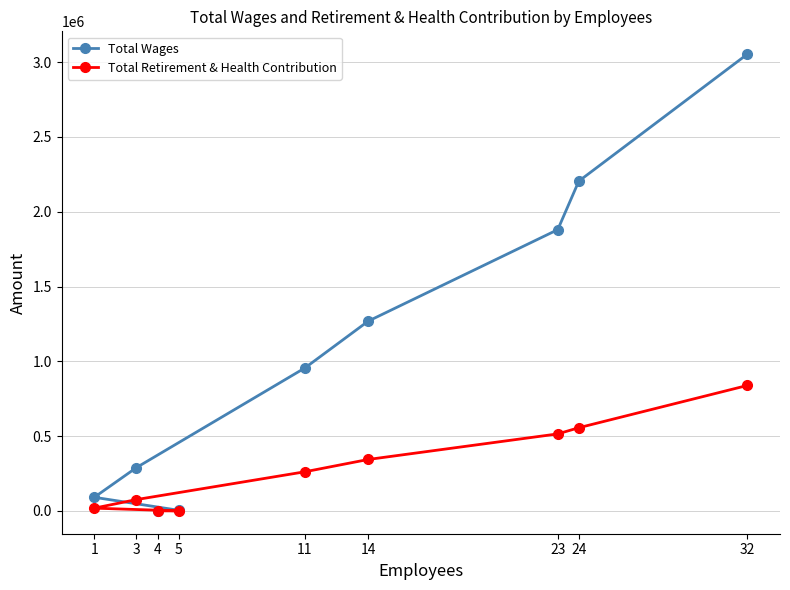

What is the label of the 5th point from the left?

11